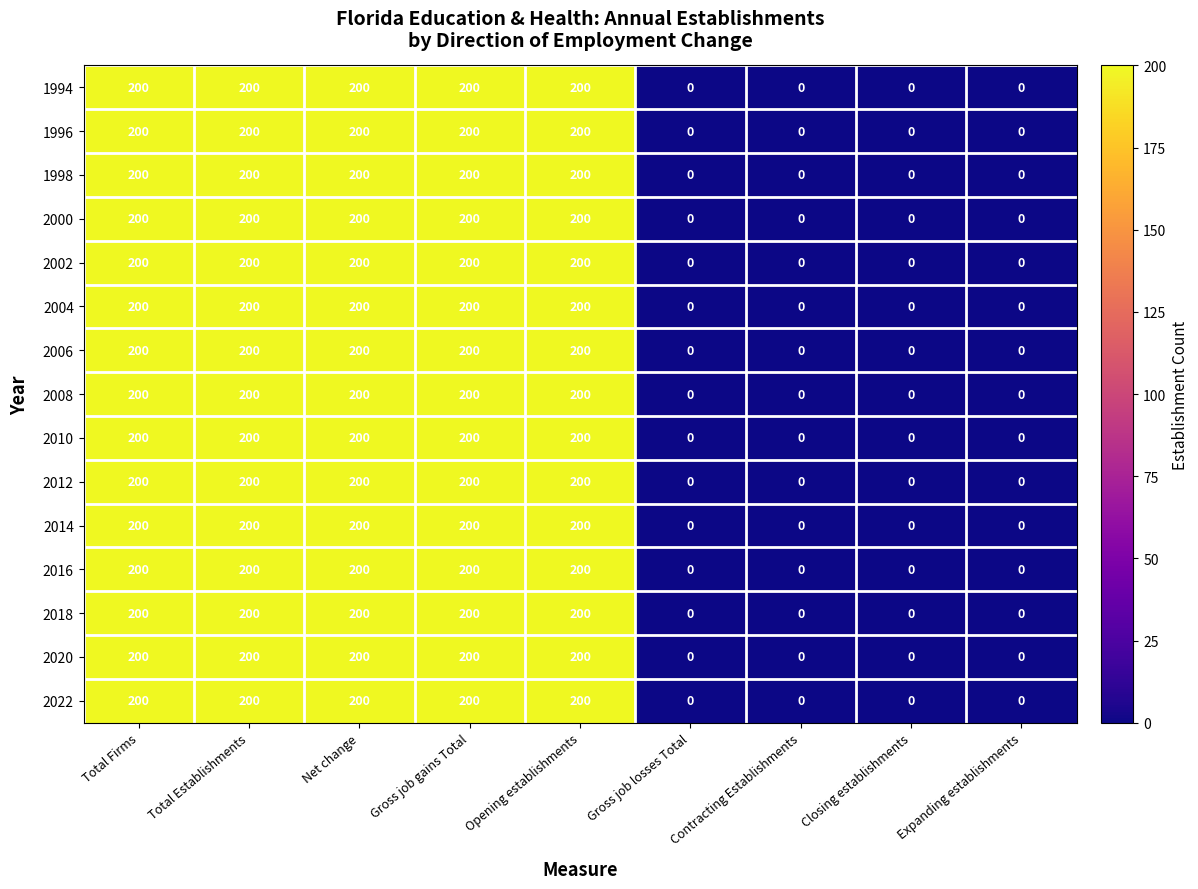

Is it true that 2018 equals 83 at Total Firms?

False